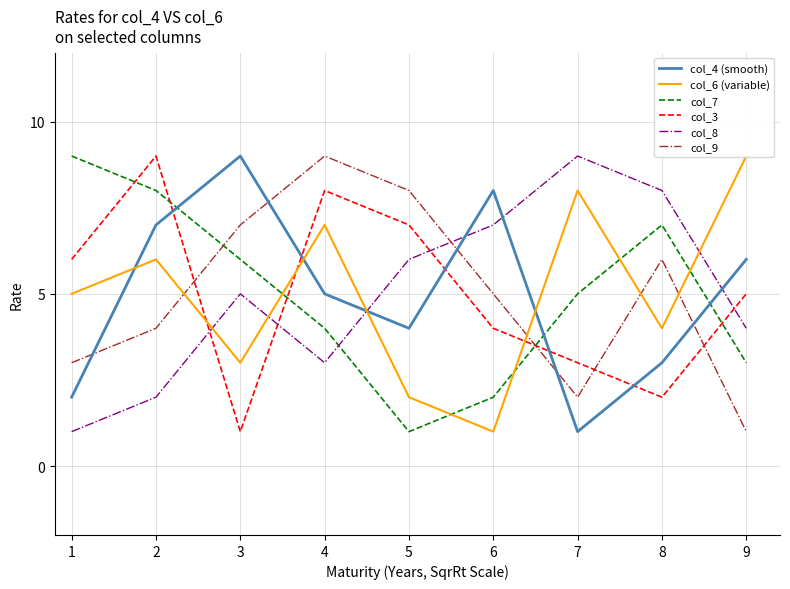

Which series has the largest total across all categories?

col_4 (smooth)